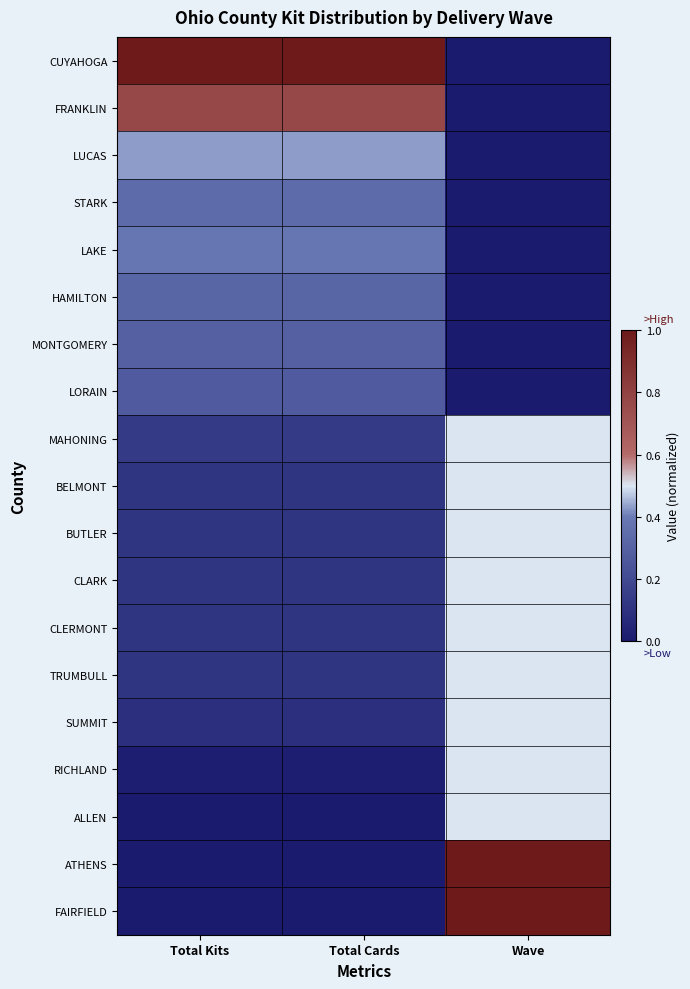

Count the number of data series in this chart.

19